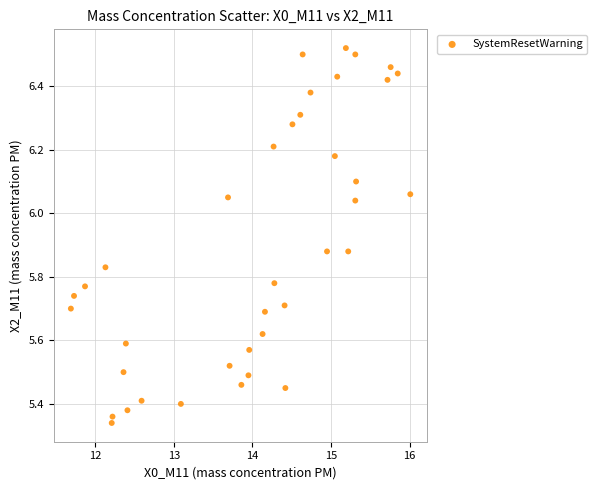

What is the range of X values (max minus min)?

4.3